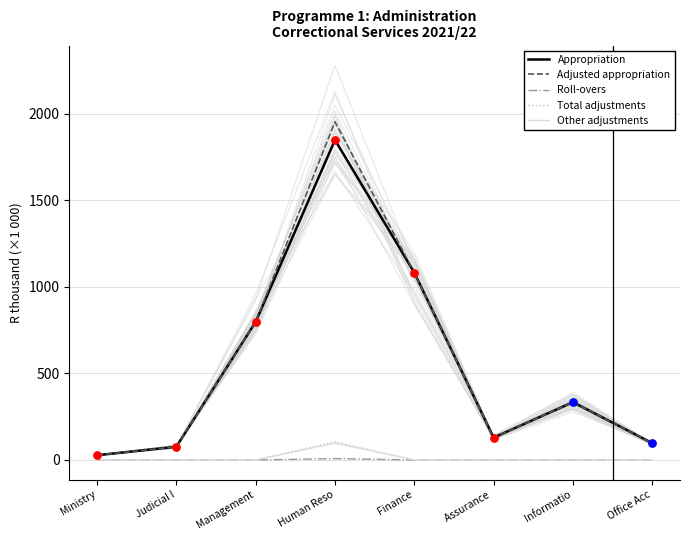

At how many categories does at least one series exceed 1504?

1